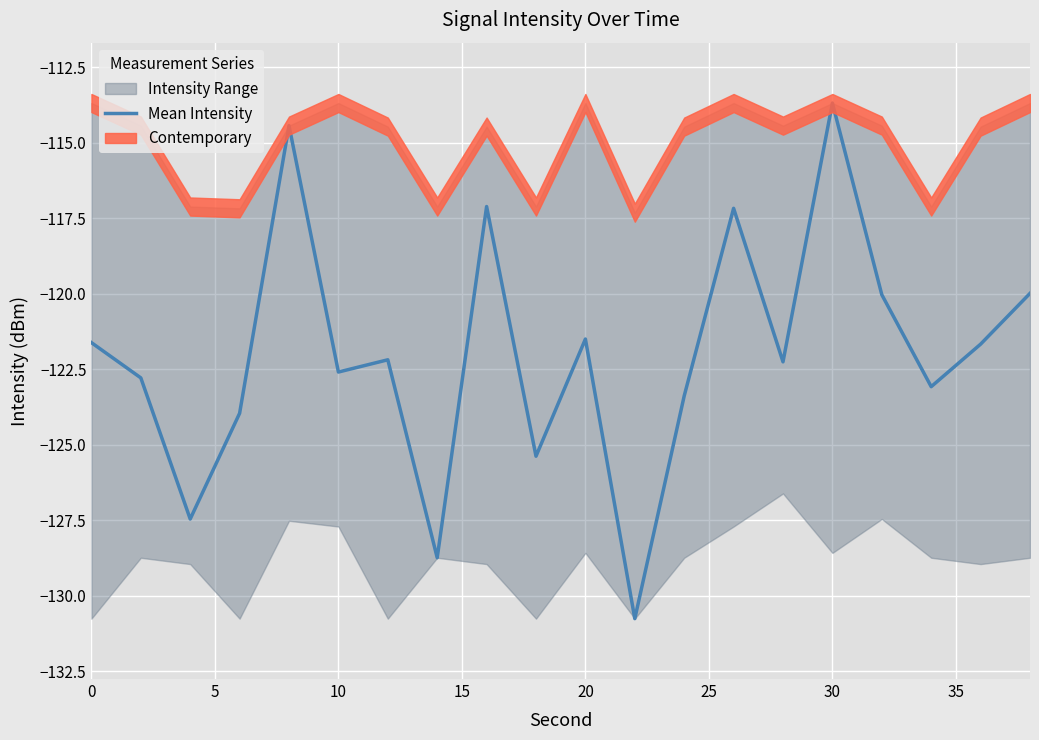

Reading left to right, what are all the values shown in this chart?

-121.6	-122.8	-127.5	-124.0	-114.4	-122.6	-122.2	-128.7	-117.1	-125.4	-121.5	-130.8	-123.4	-117.2	-122.3	-113.7	-120.0	-123.1	-121.7	-120.0